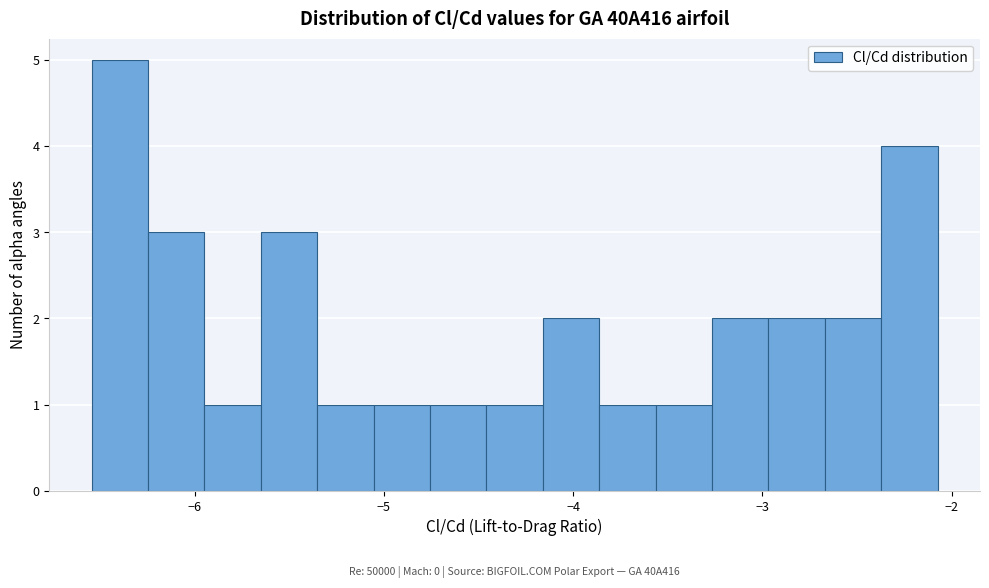

Read against the x-axis, roughly where is the centre of the tallest bar?

-6.4